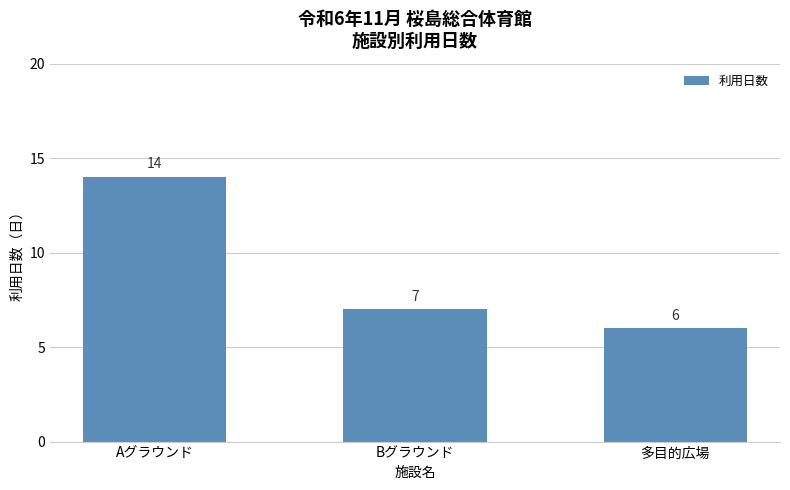

What is the value of the 2nd bar from the left?

7